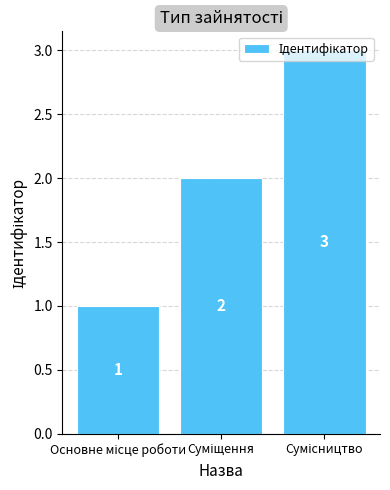

What is the sum of all values?

6